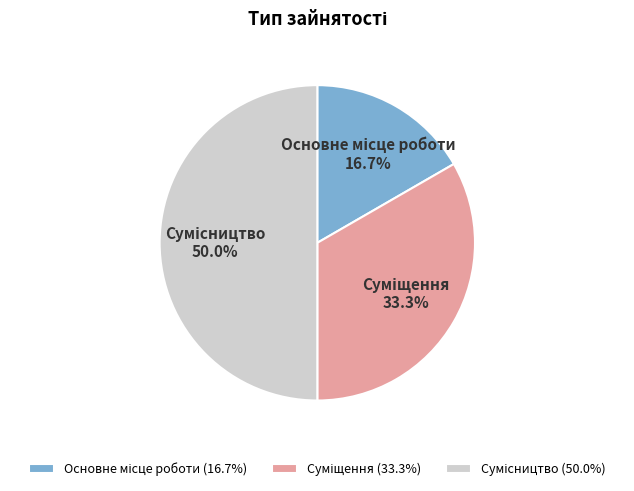

To the nearest percent, what is the combined percentage of Основне місце роботи and Суміщення?

50%